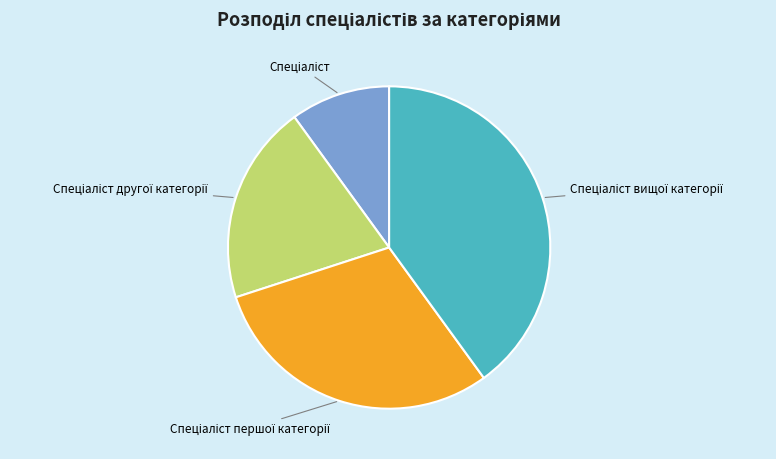

Does any single category account for the majority?

No